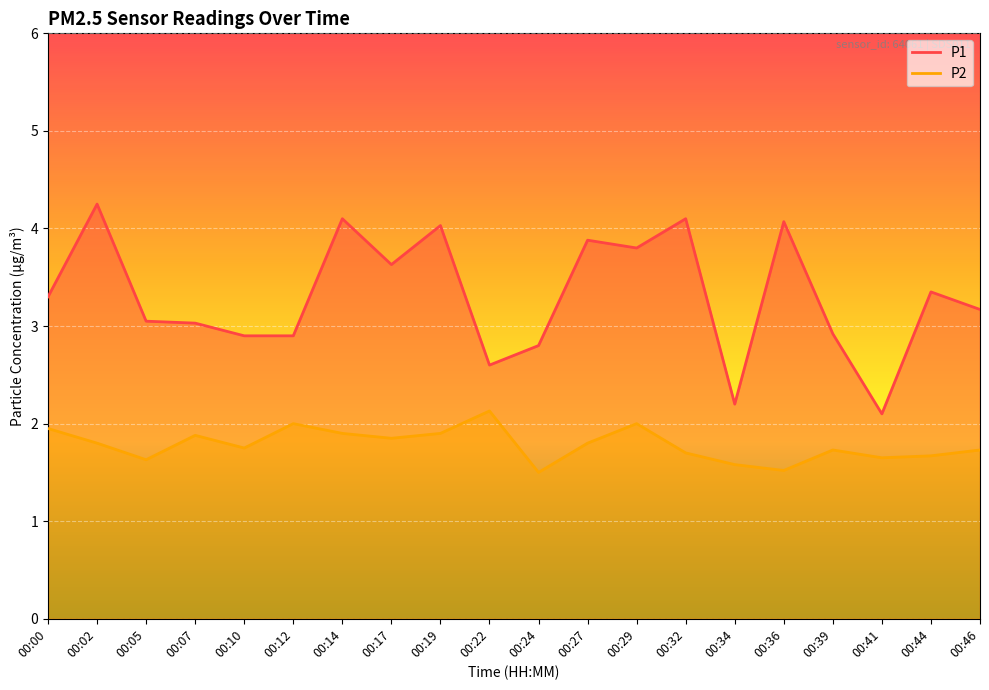

Which category has the highest value across all series?

00:02